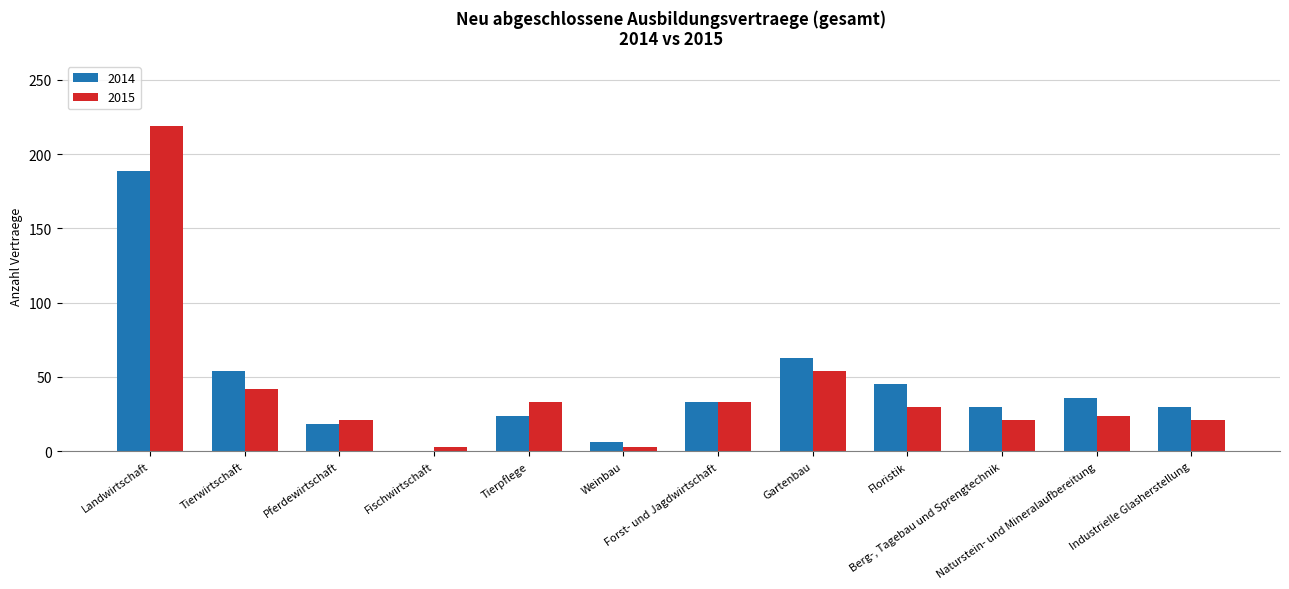

At which category is the sum across all series the highest?

Landwirtschaft